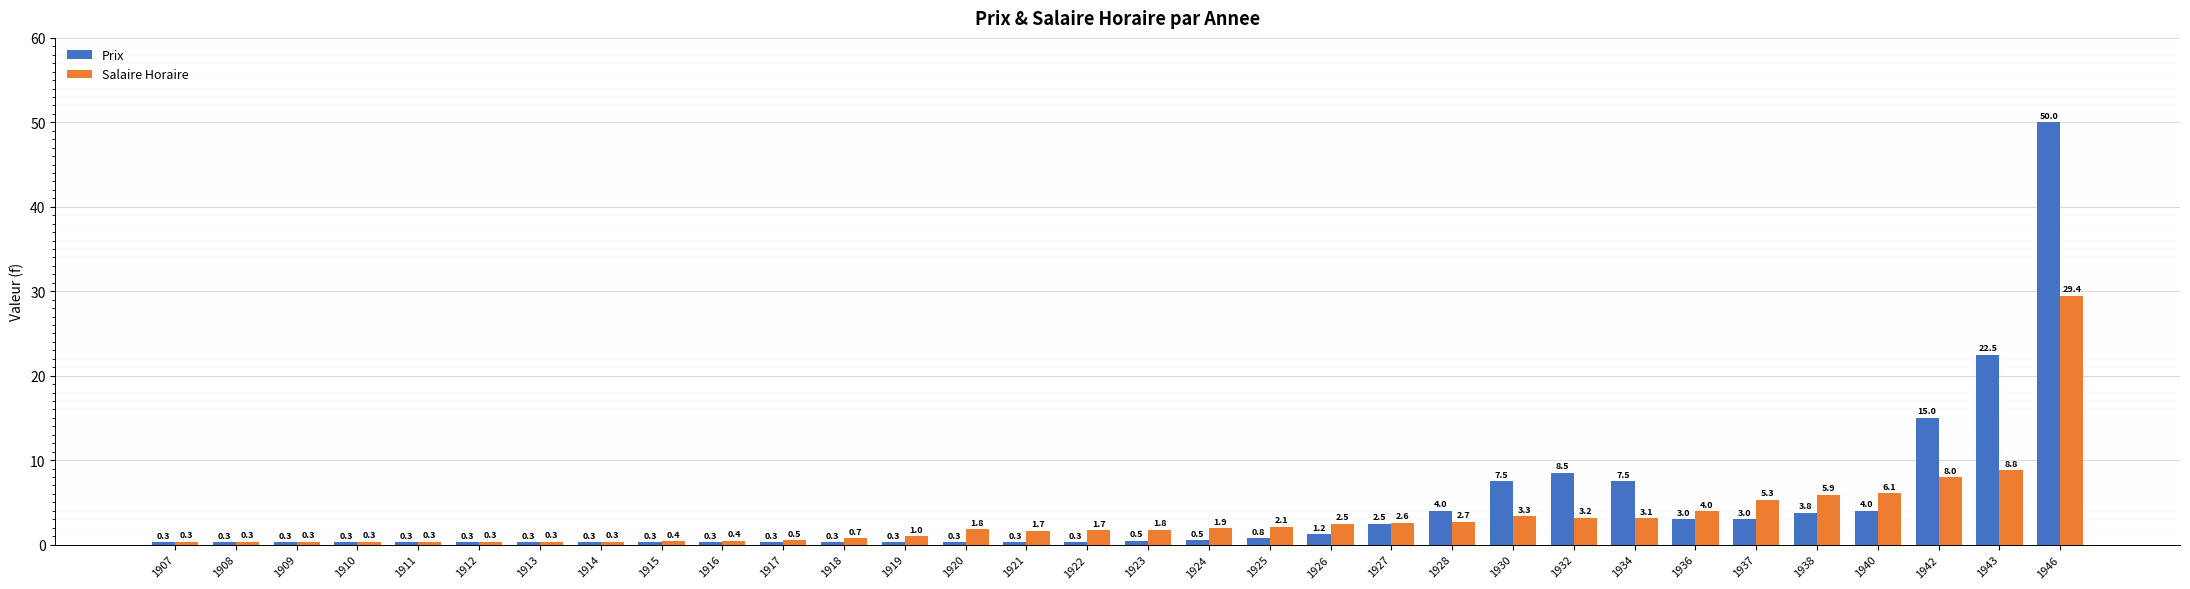

What is the difference between the second highest and second lowest values in the Prix series?

22.2